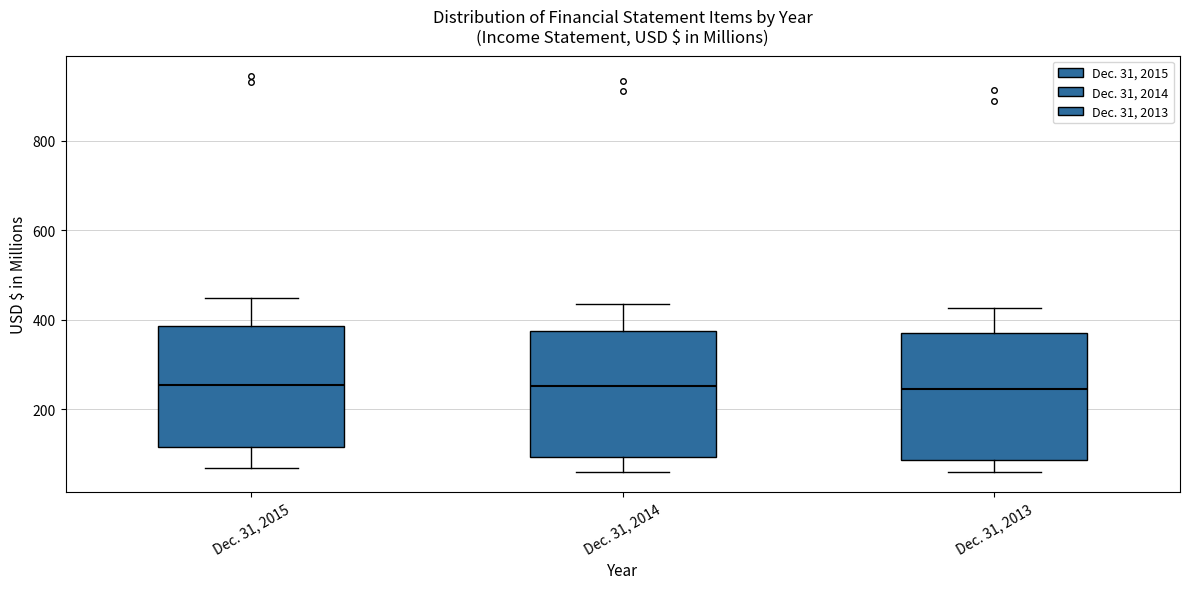

Where is the upper edge of the box for Dec. 31, 2014 on the y-axis? The values are not printed on the chart, so give them approximately, as read against the axis.

380